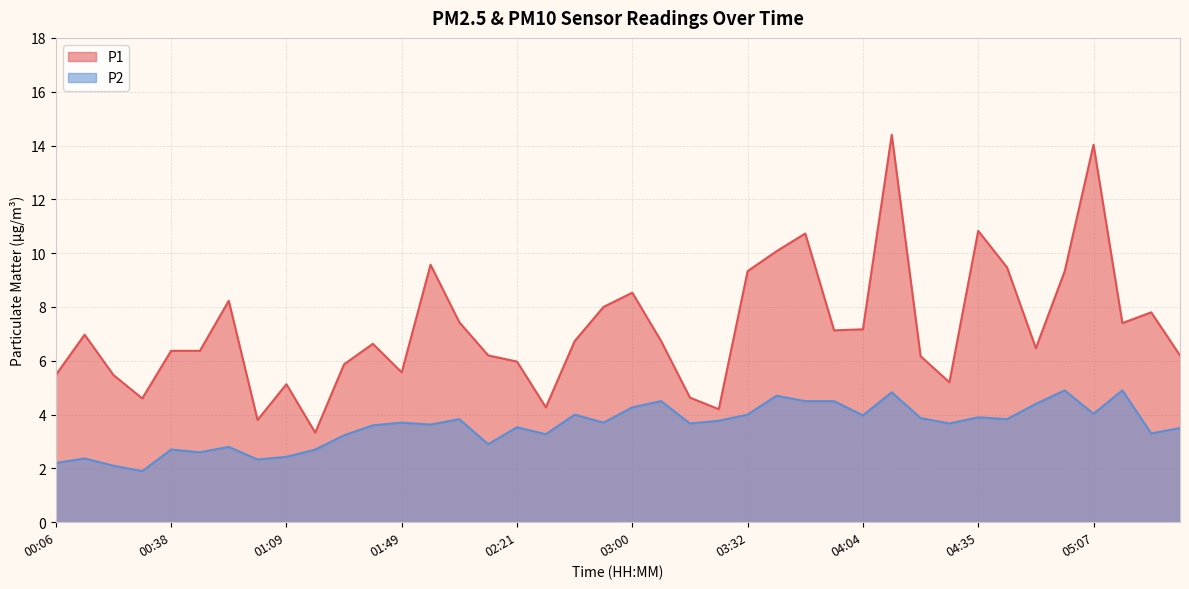

True or false: P2 and P1 intersect in this chart.

False